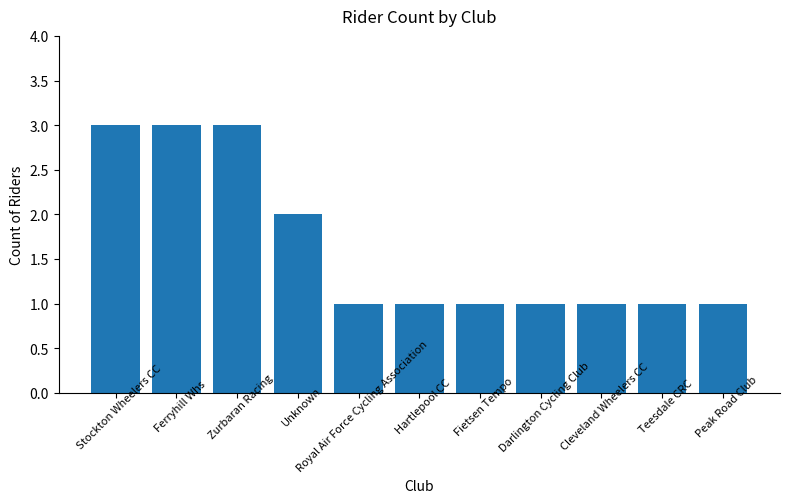

Reading left to right, what are all the values shown in this chart?

3	3	3	2	1	1	1	1	1	1	1